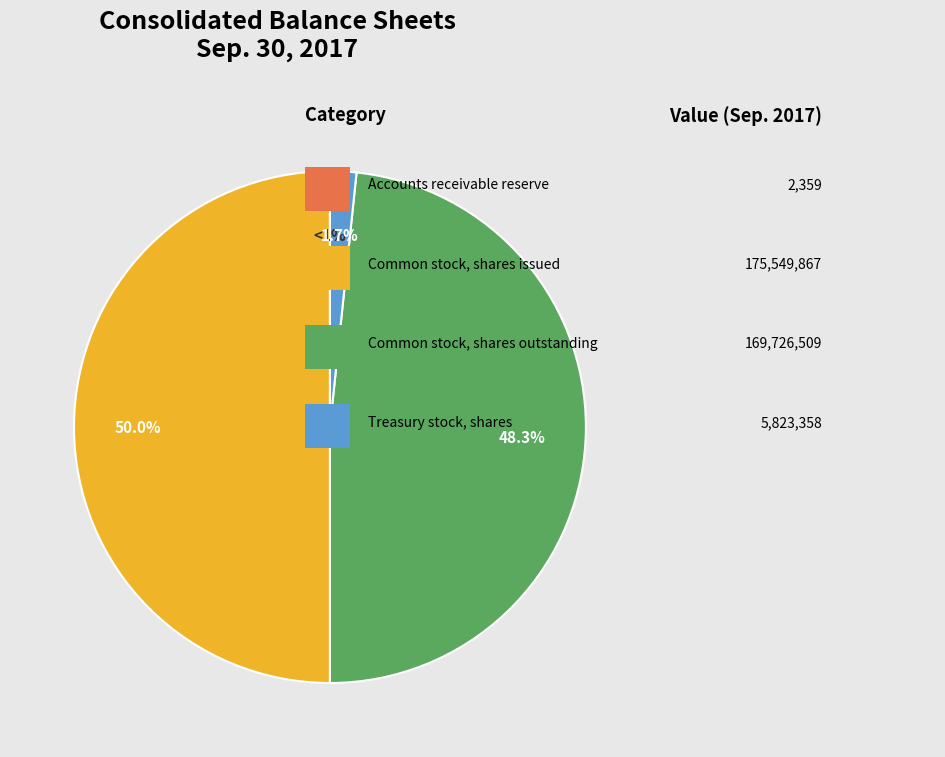

To the nearest percent, what is the average slice percentage?

25%